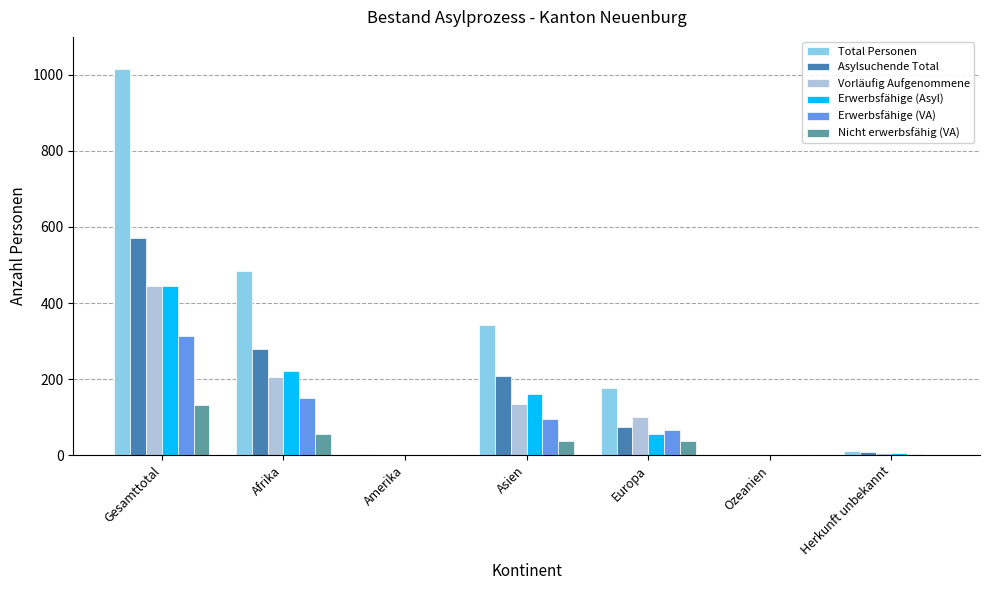

What is the highest value of the Asylsuchende Total series?

570